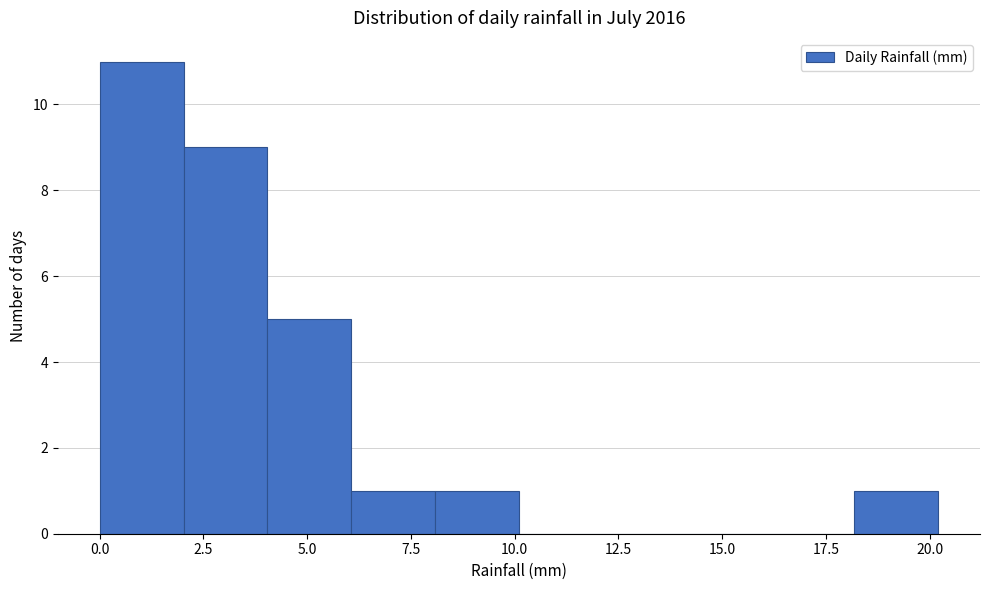

Reading left to right, list every bar in this chart as the range it spans on the x-axis followed by its height. Neither the bar edges nor the heights are printed on the chart, so give them approximately, as read against the axes.

0 to 2: 11
2 to 4: 9
4 to 6: 5
6 to 8: 1
8 to 10: 1
10 to 12: 0
12 to 14: 0
14 to 16: 0
16 to 18: 0
18 to 20: 1